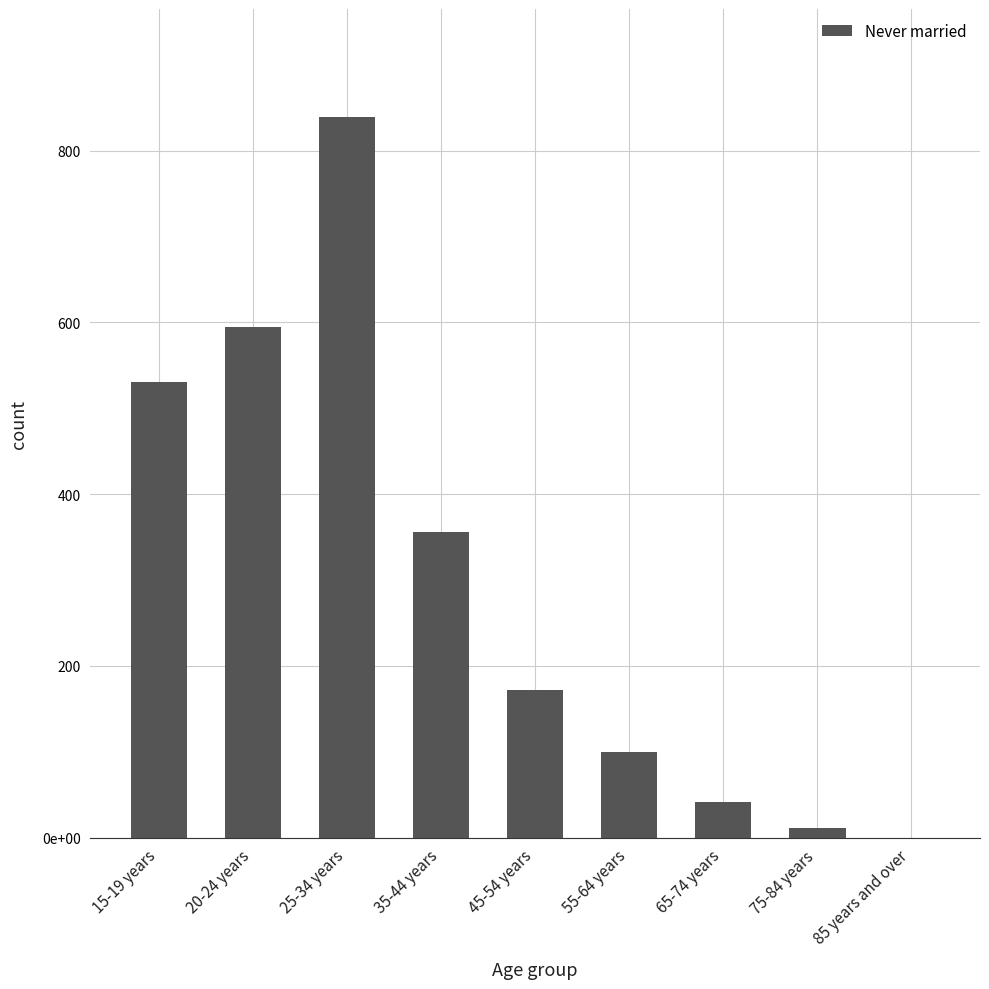

What is the difference between the values at 20-24 years and 45-54 years?

422